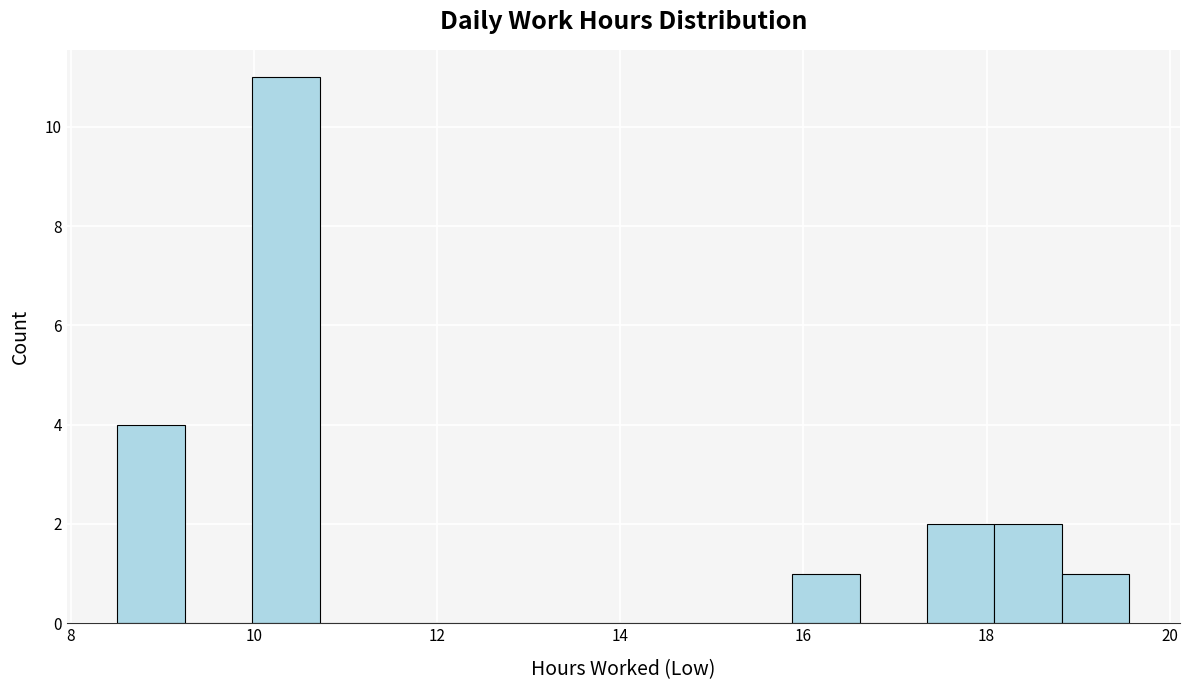

Around what value on the x-axis is the tallest bar? Give the approximate position of its centre, as read against the axis.

10.4